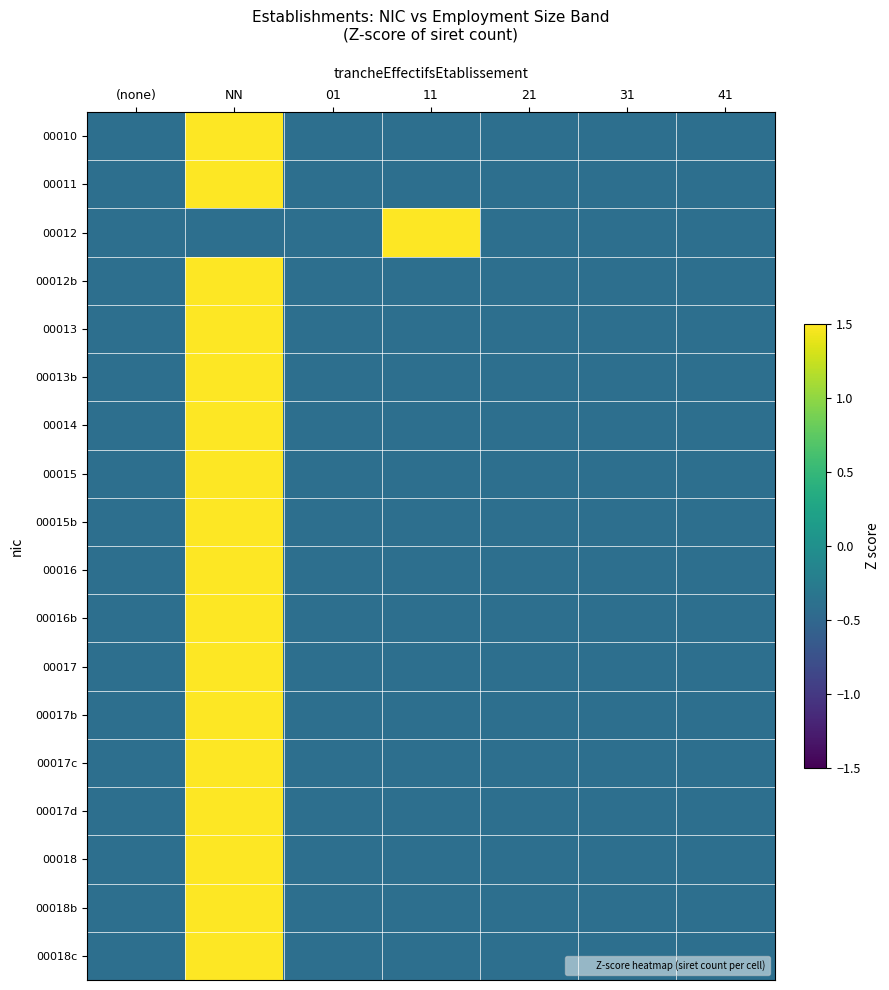

What is the smallest value displayed?

-0.4